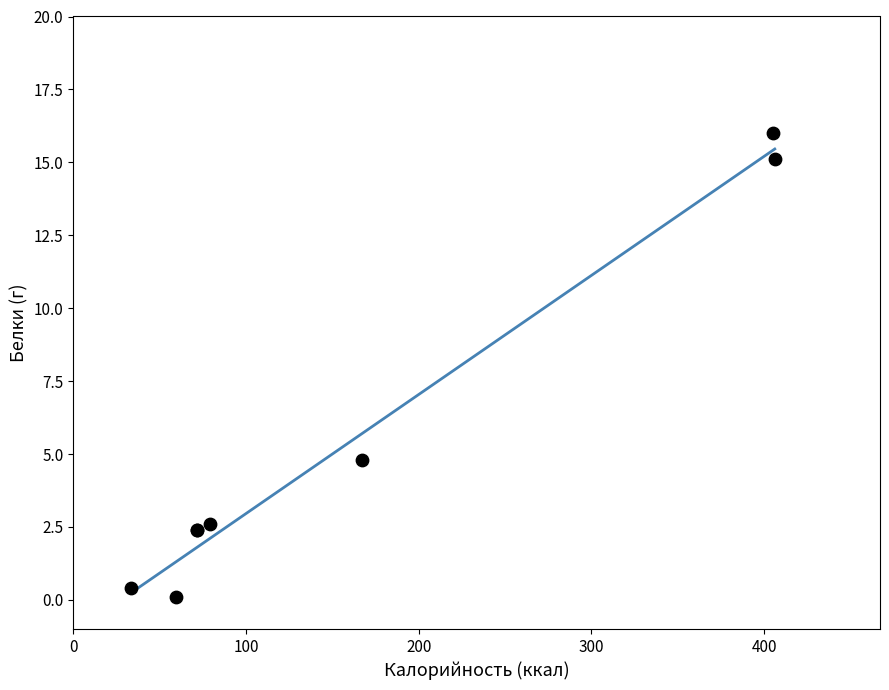

What Y value in the scatter plot is closest to 8?

4.8